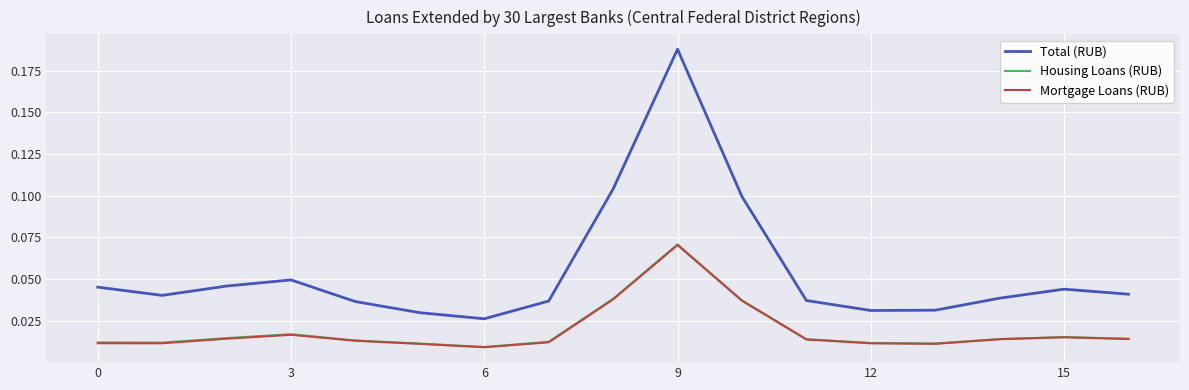

Which series has the largest total across all categories?

Total (RUB)